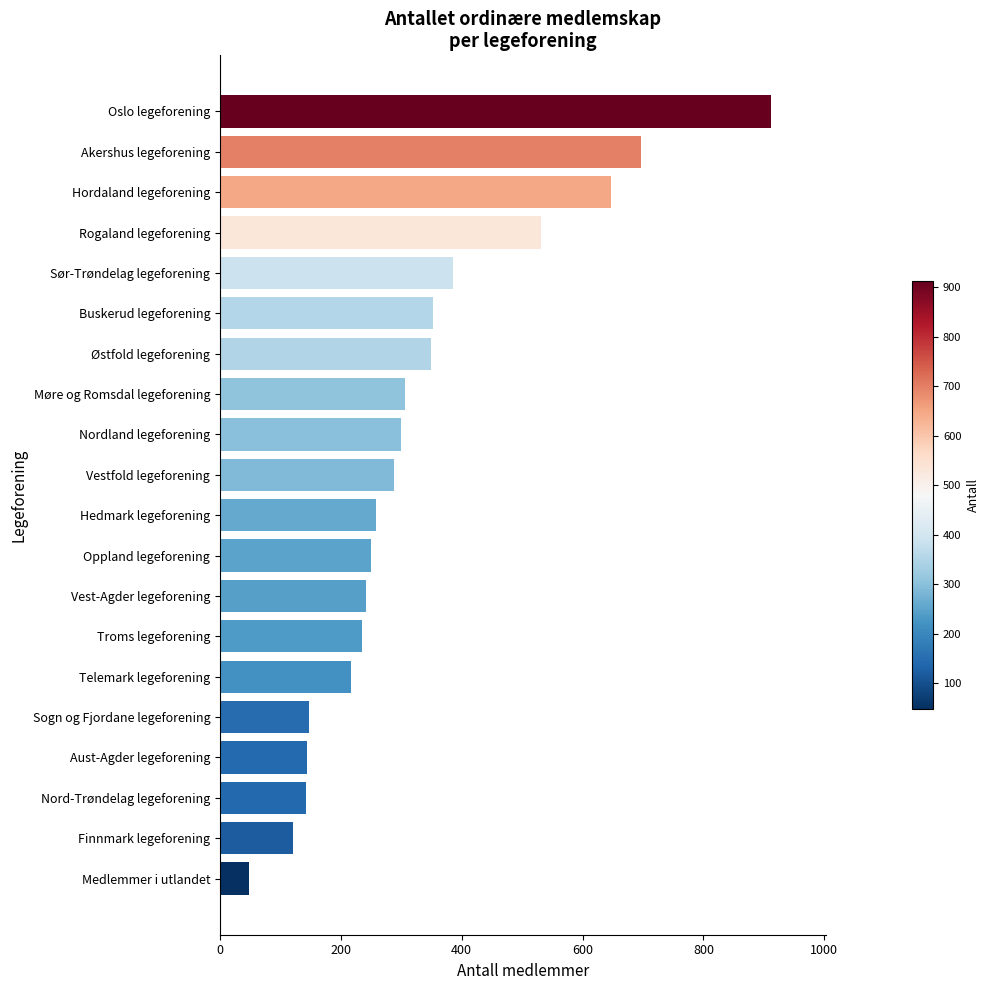

The chart shows a value of 121 at Finnmark legeforening. True or false?

True